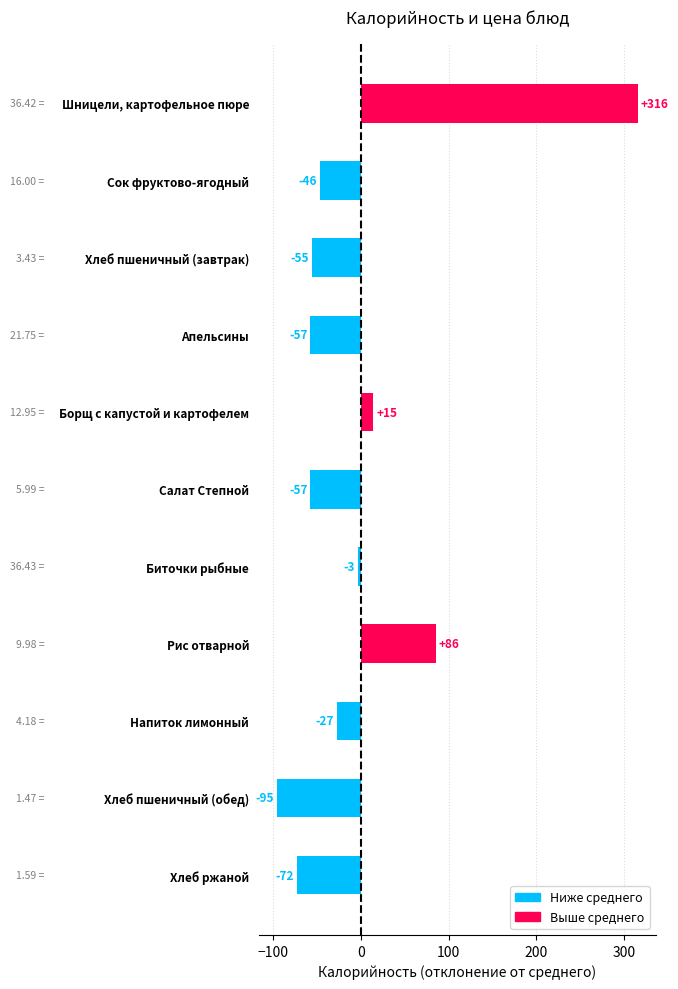

Are the bars grouped side by side (vs. stacked)?

No